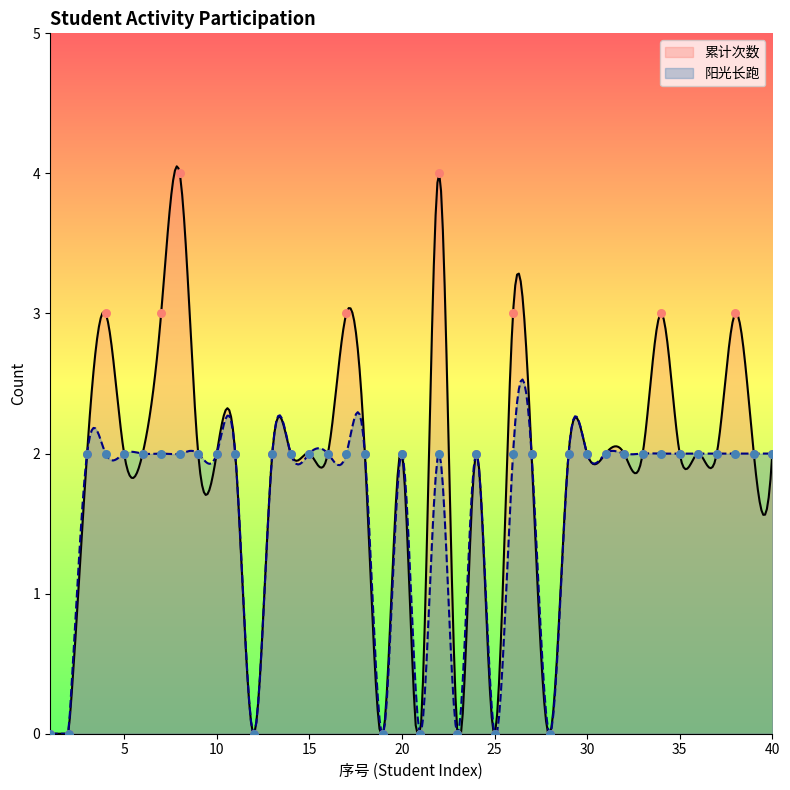

Which series contains the lowest Y value?

累计次数